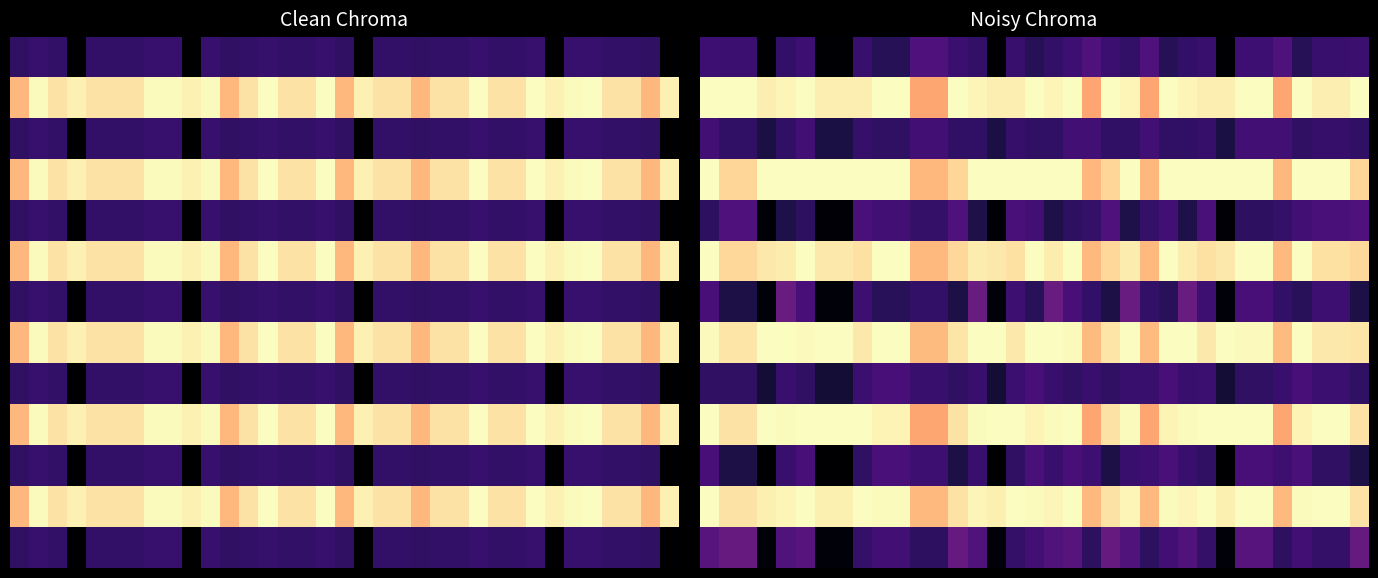

At how many categories does at least one series exceed 0?

35